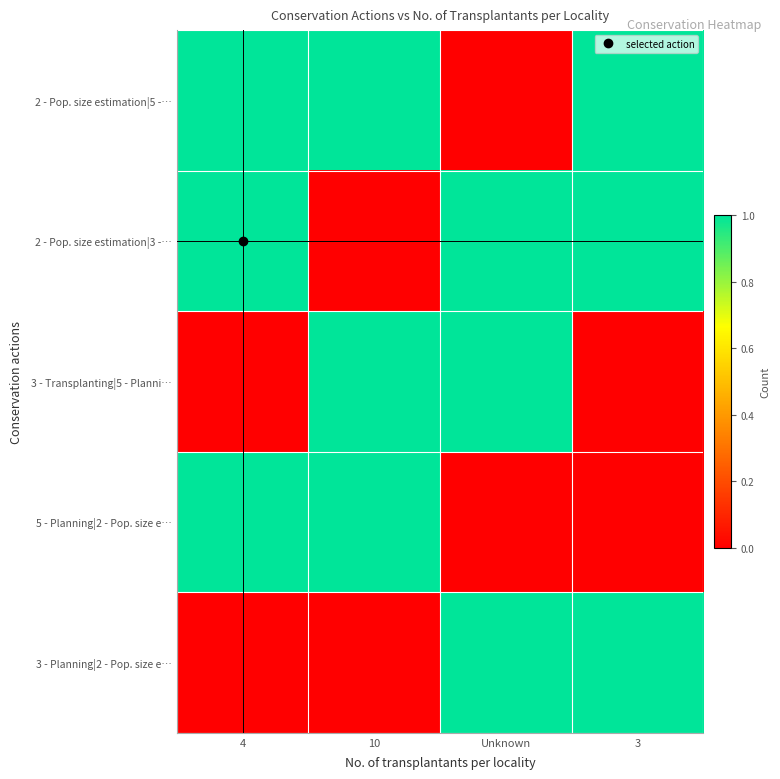

At how many categories does at least one series exceed 0?

4